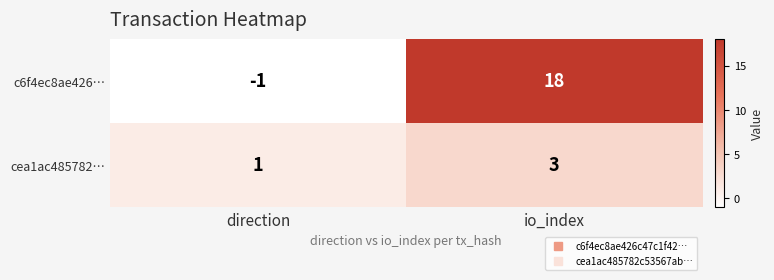

Read the cea1ac485782… value at io_index.

3